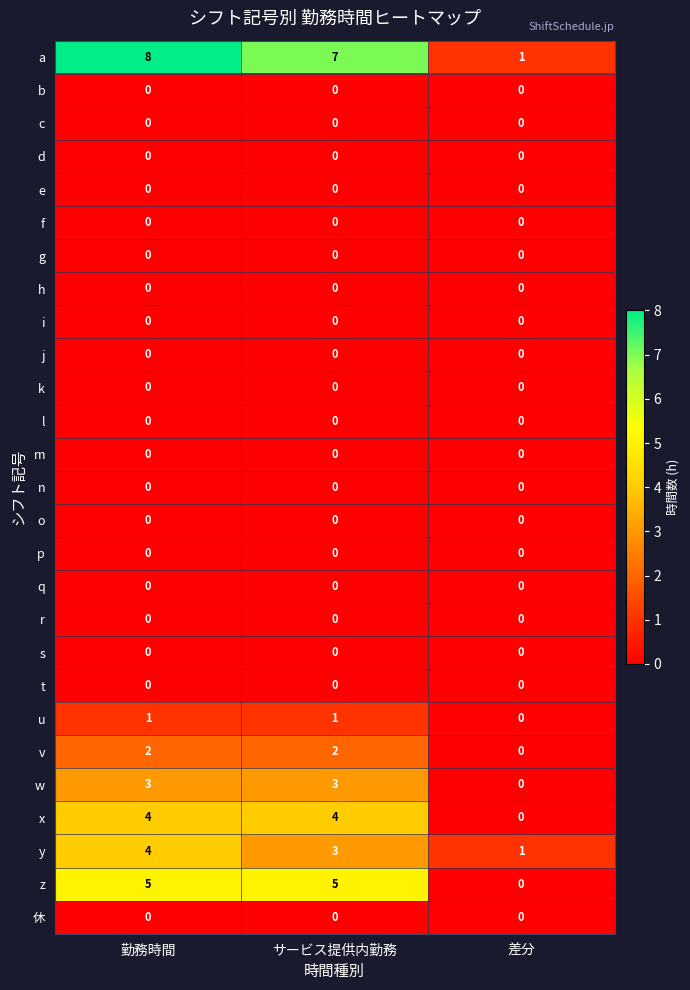

Which series has the largest total across all categories?

a